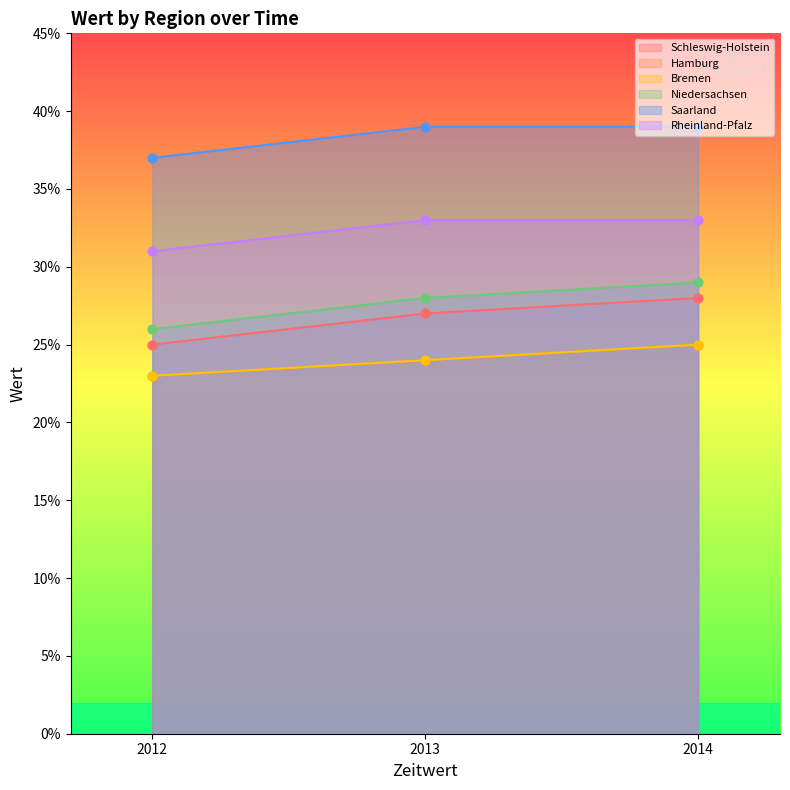

Which series contains the lowest Y value?

Hamburg